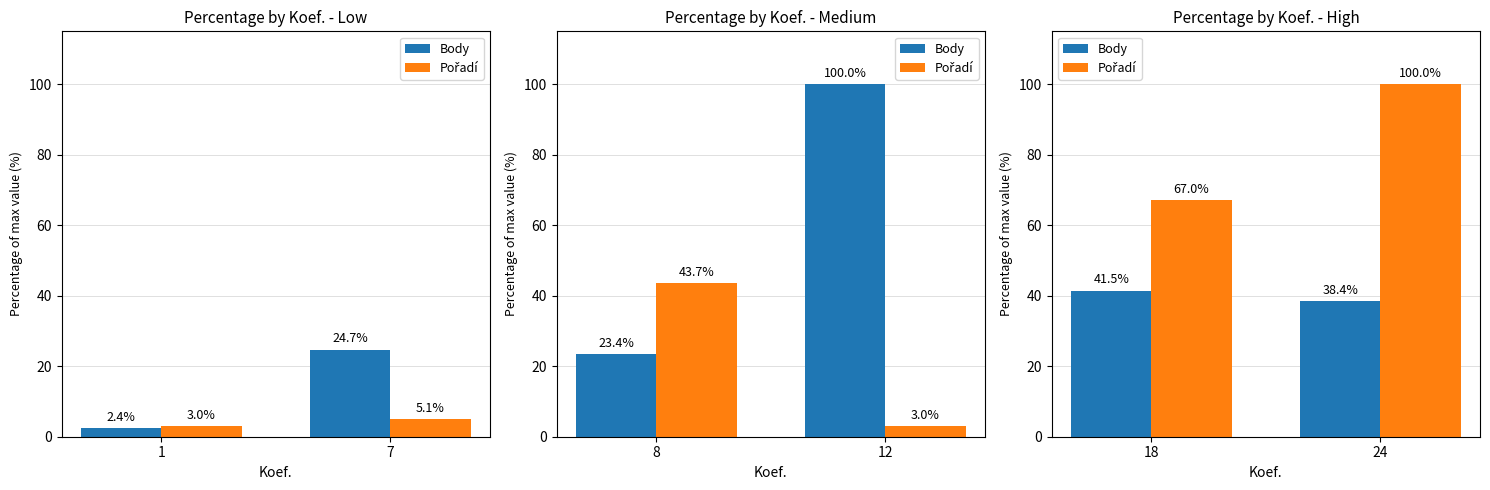

What is the value of the Body bar at the 2nd from the left?

38.4